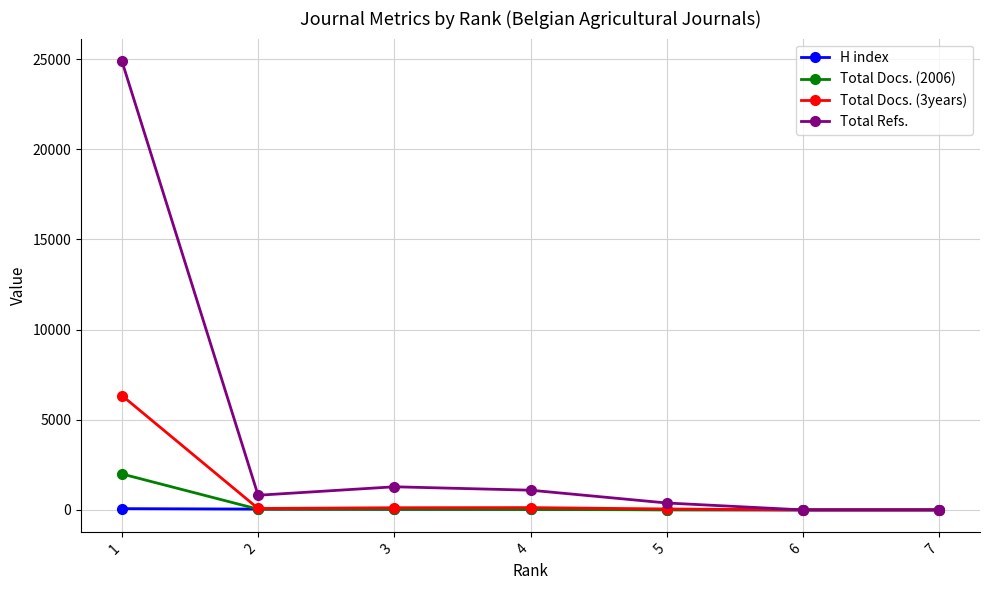

Does the chart have visible grid lines?

Yes